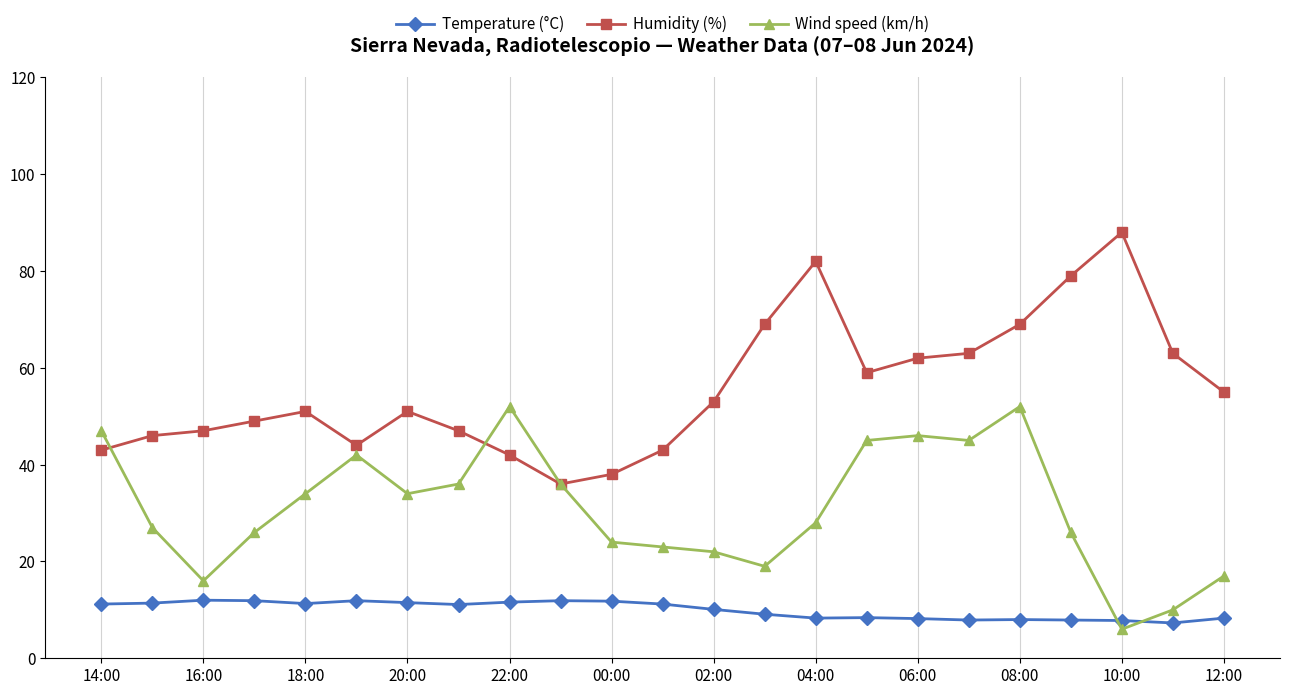

True or false: Humidity (%) and Temperature (°C) cross at least once.

False